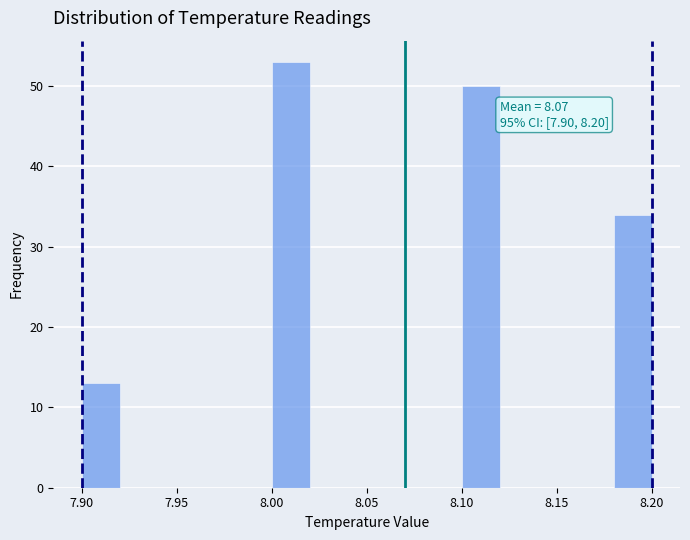

Over which range of the x-axis is the bar tallest?

8.00 to 8.02